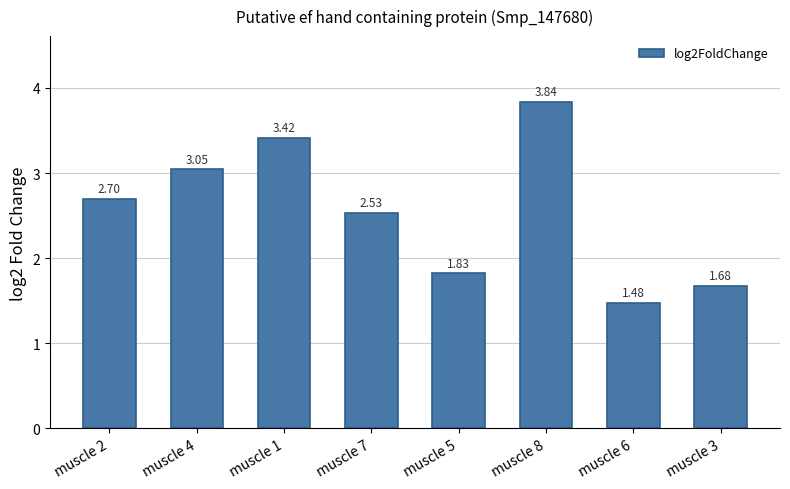

Rank the categories by value from lowest to highest.

muscle 6, muscle 3, muscle 5, muscle 7, muscle 2, muscle 4, muscle 1, muscle 8